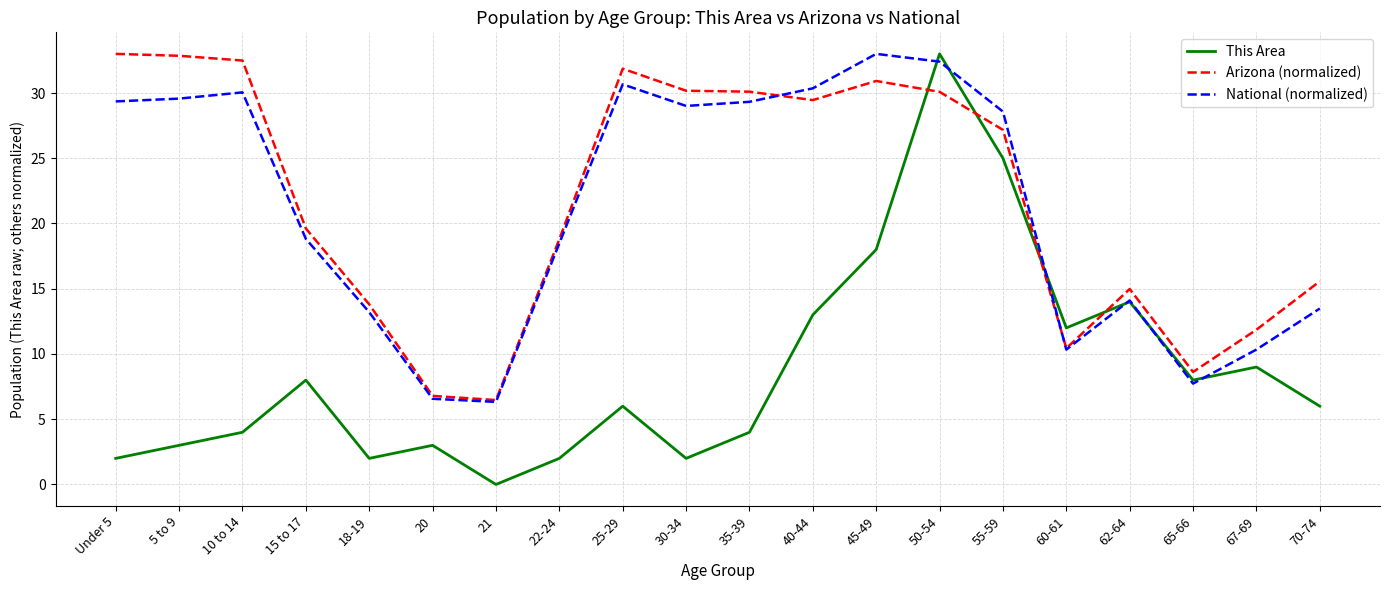

What is the total value across all series at 20?

16.4